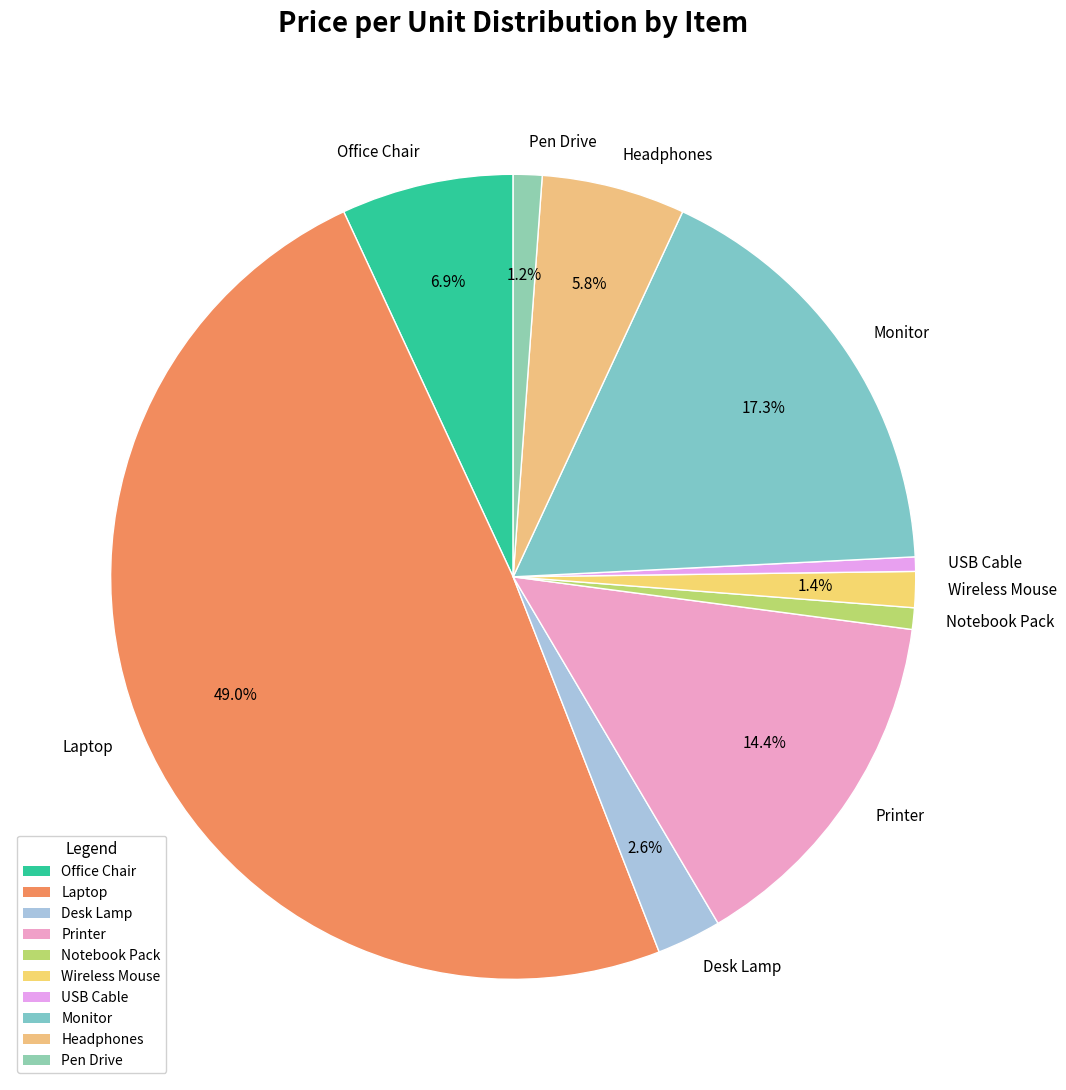

Do Wireless Mouse and Office Chair together represent more than half of the pie?

No